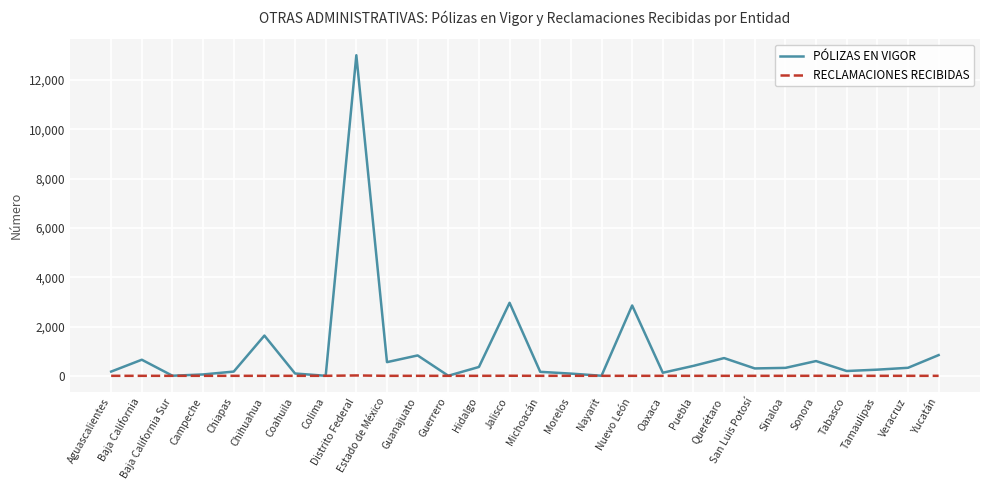

How many values in the PÓLIZAS EN VIGOR series are below 322?

14